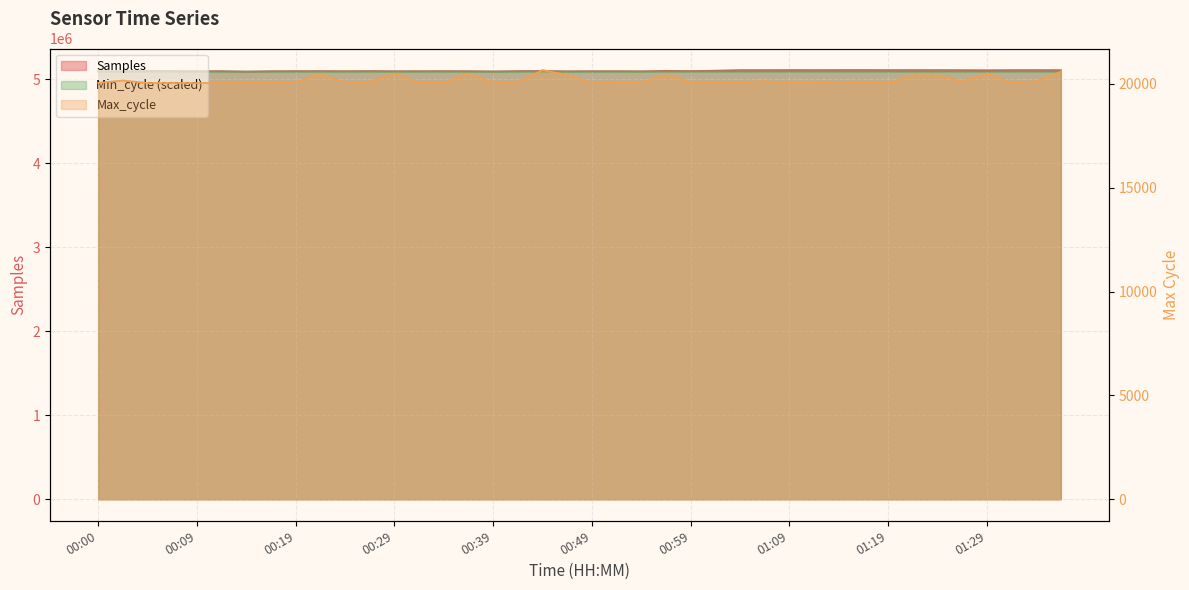

What is the label of the 14th point from the right?

01:04